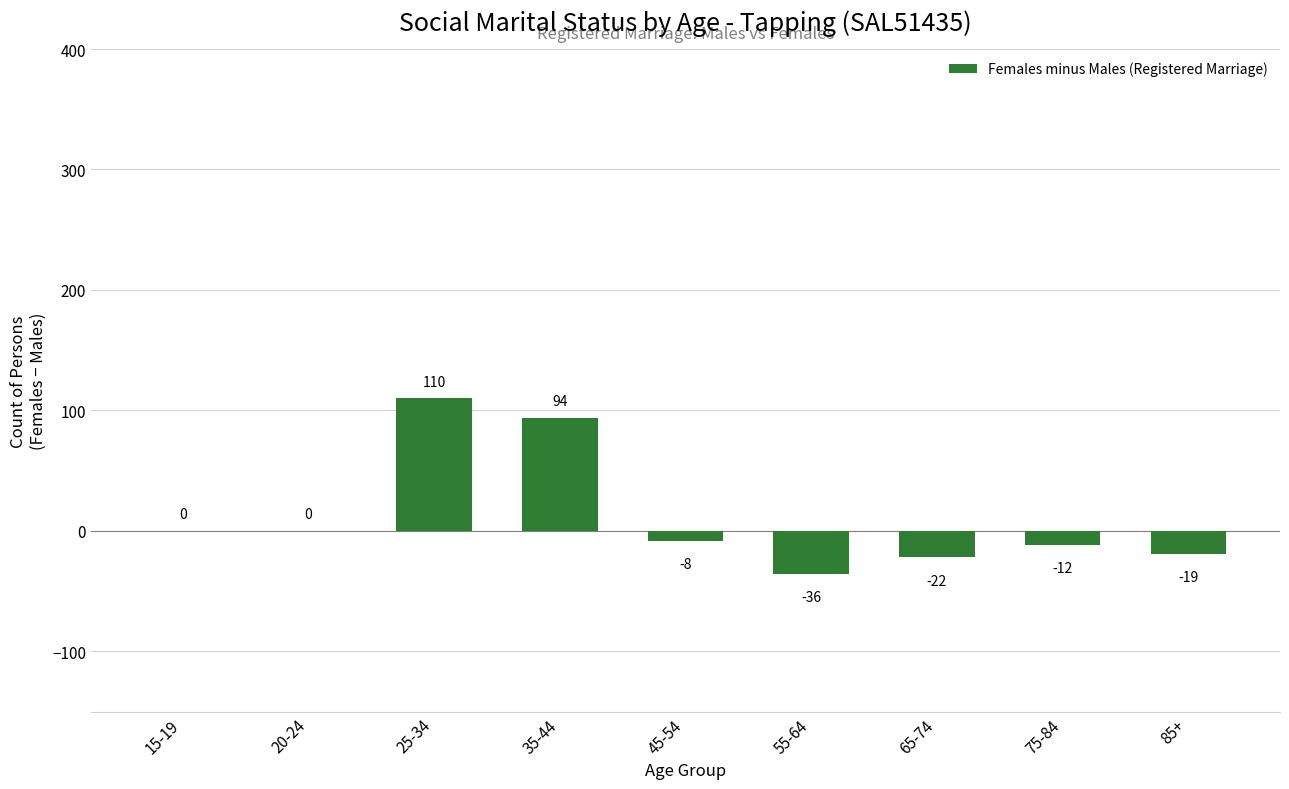

How many data points does each series have?

9